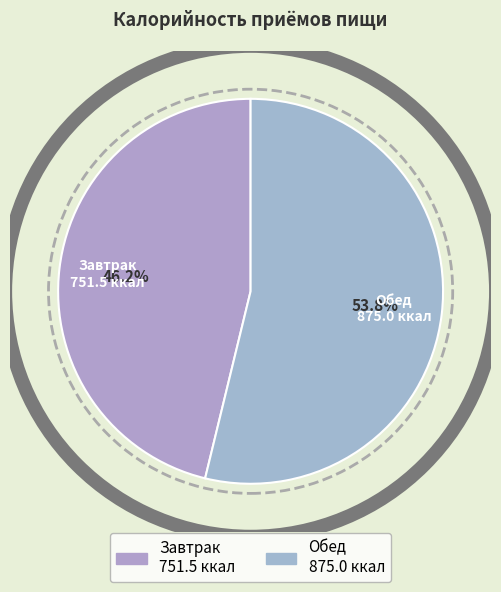

Is it true that Завтрак is 46% of the pie?

True